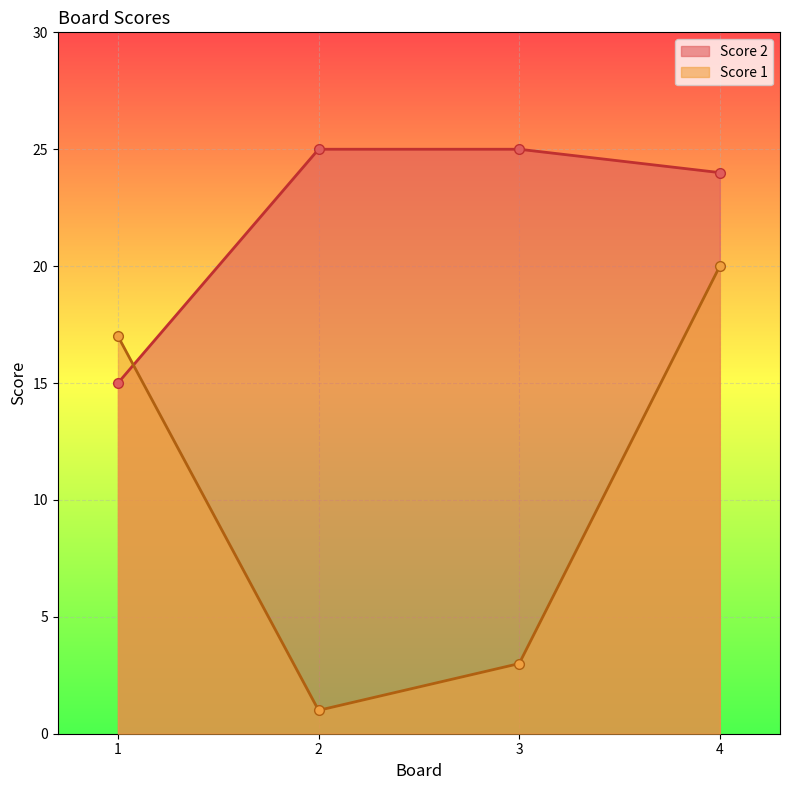

What is the average value of the Score 2 series?

22